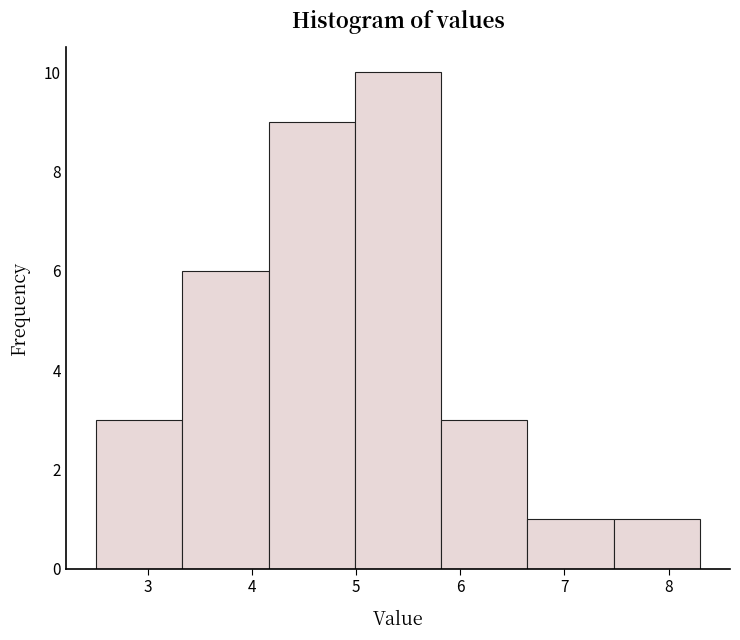

Which range on the x-axis has the tallest bar?

5.0 to 5.8